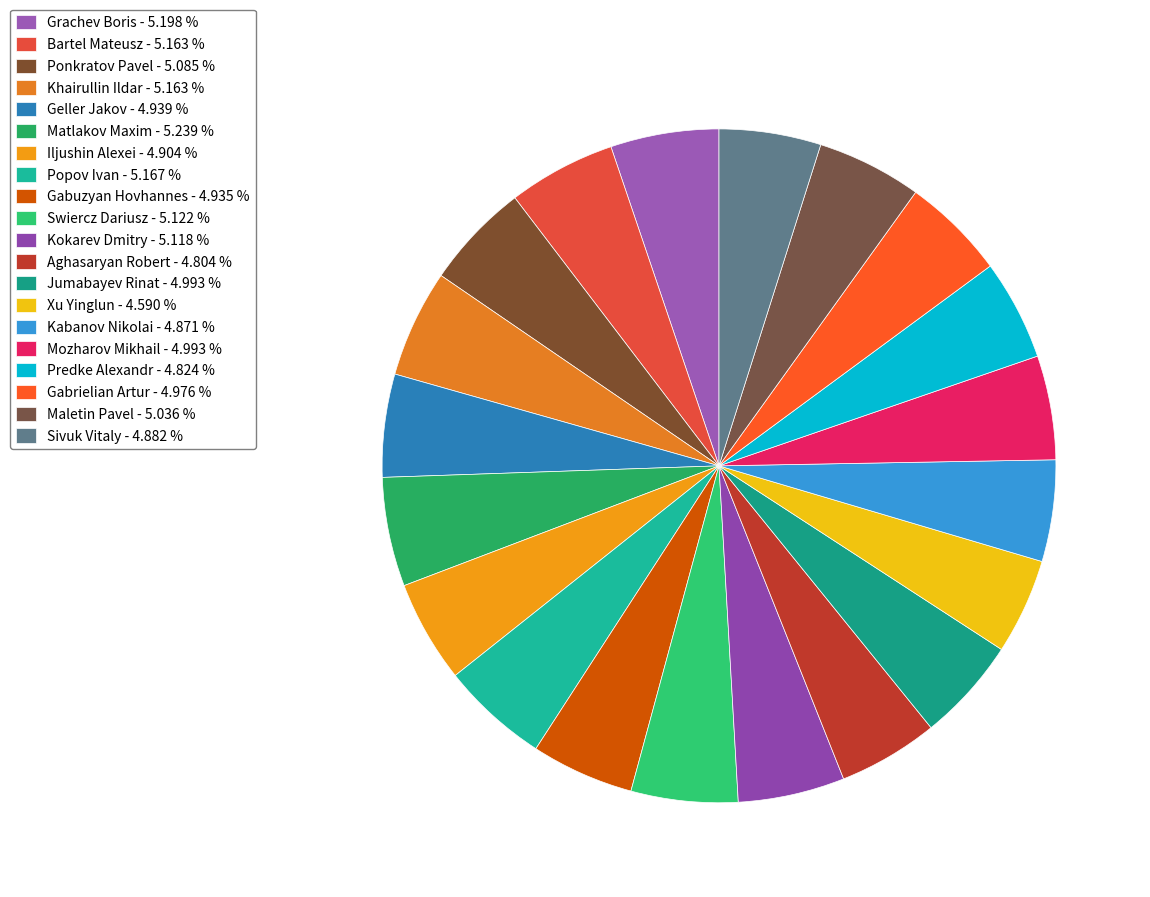

How many segments does this pie chart have?

20